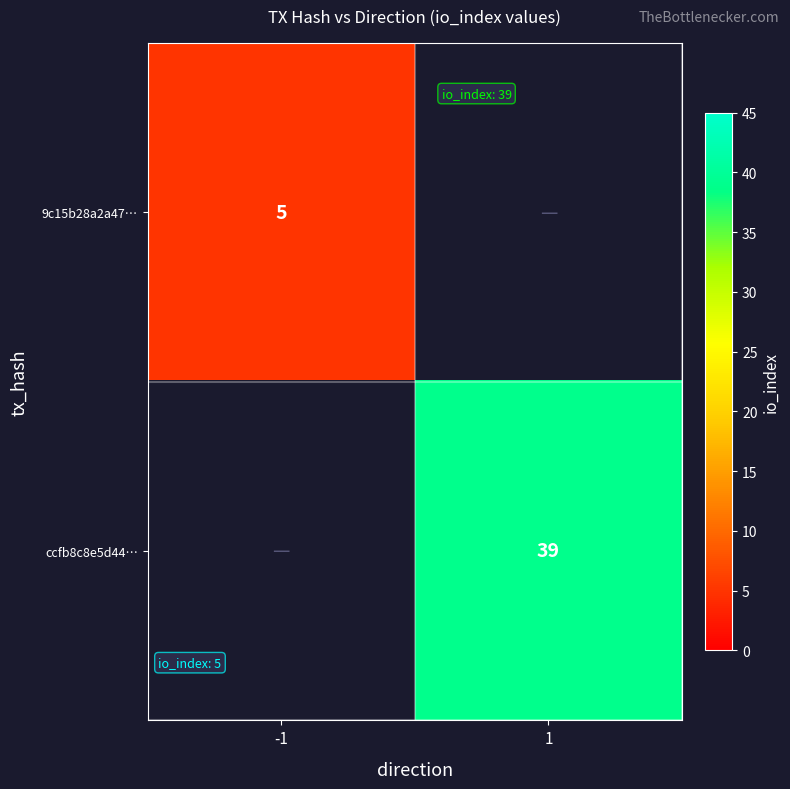

The ccfb8c8e5d44… series shows 10.6 at 1. True or false?

False